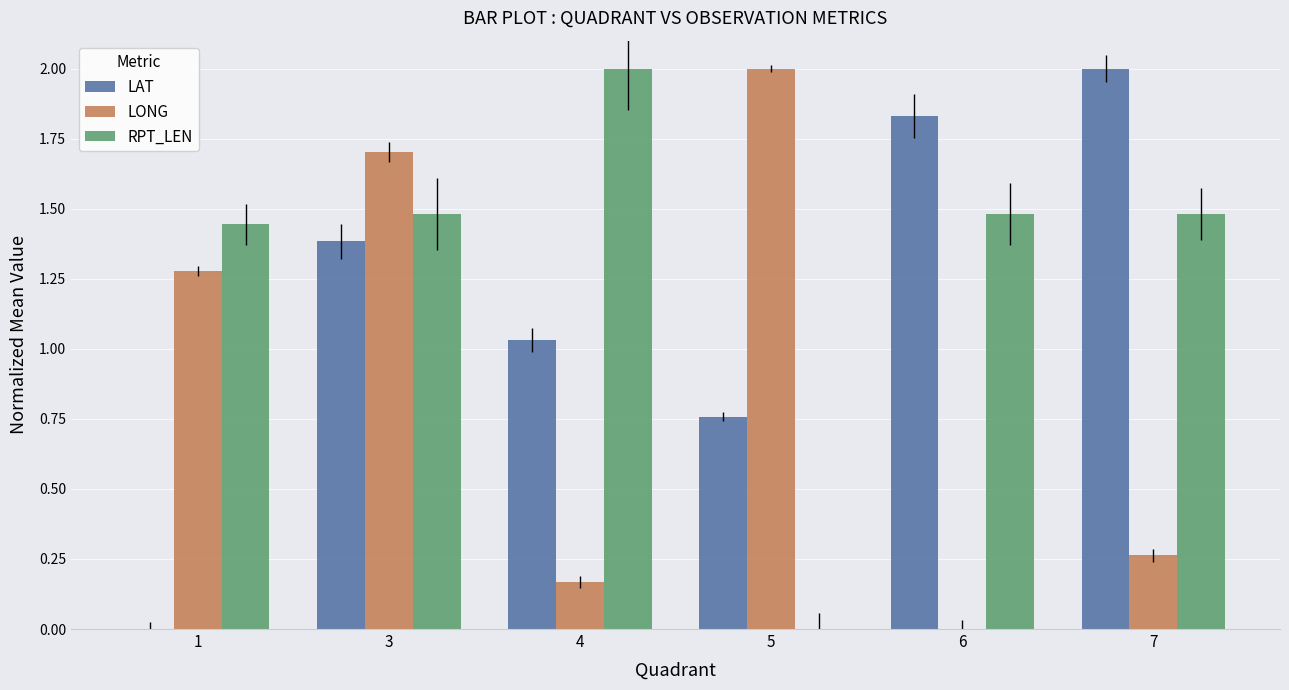

At which label does LONG first exceed 1?

1